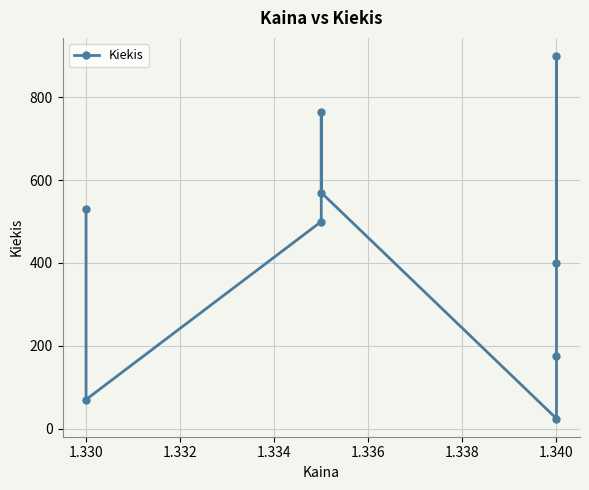

What is the label of the 3rd point from the right?

1.340